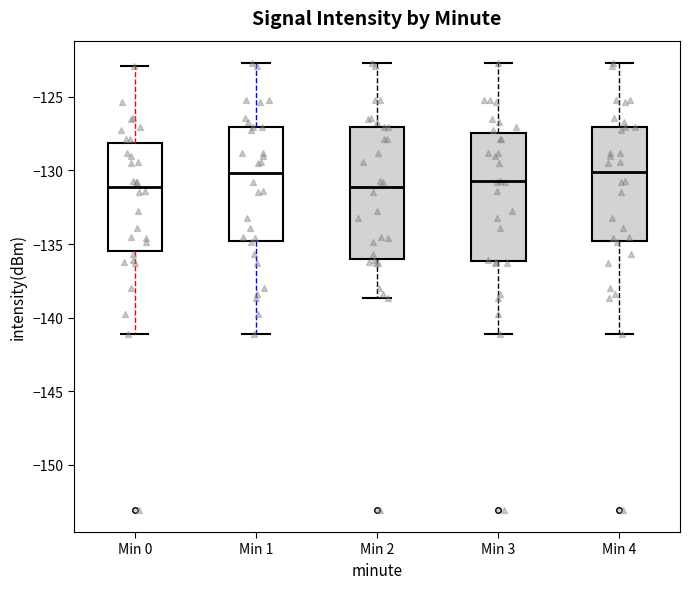

Where is the lower edge of the box for Min 3 on the y-axis? The values are not printed on the chart, so give them approximately, as read against the axis.

-136.0